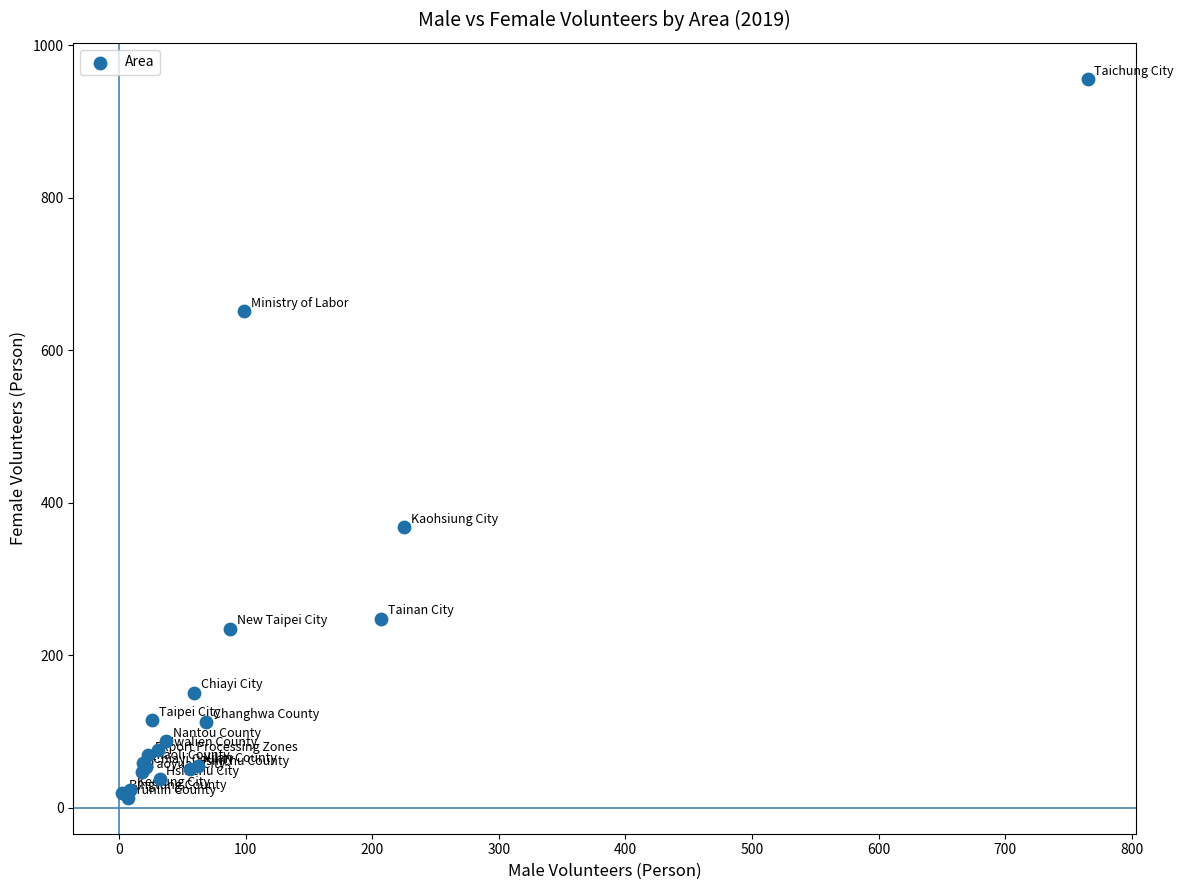

What Y value in the scatter plot is closest to 484?

368